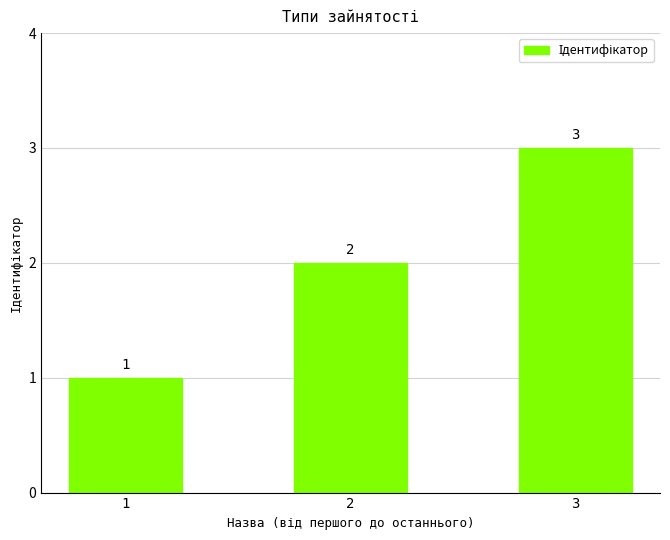

Approximately how many times larger is the value at 1 compared to 2?

0.5